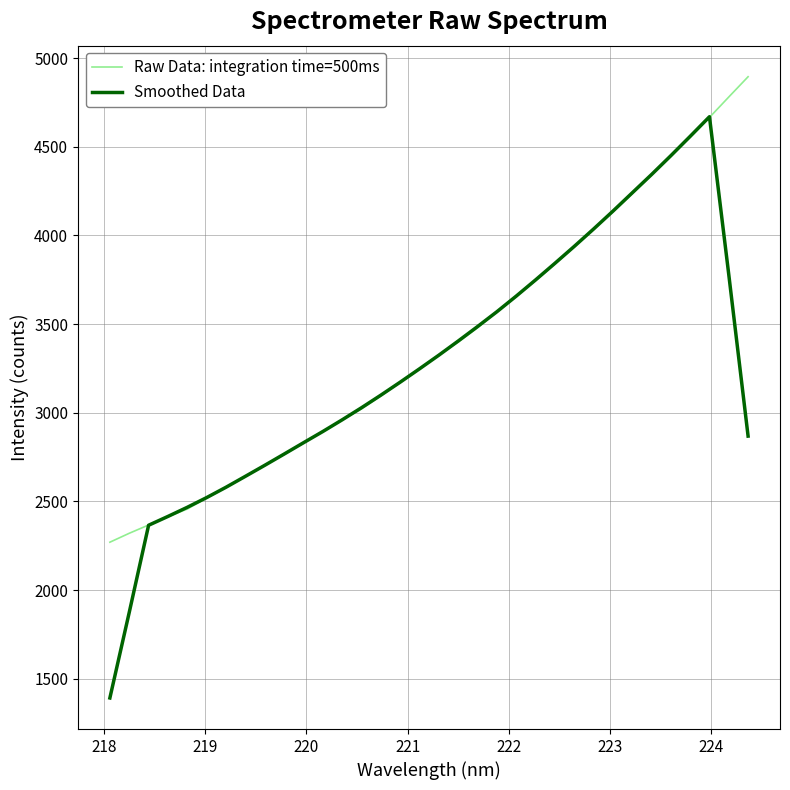

How many lines are shown in the chart?

2